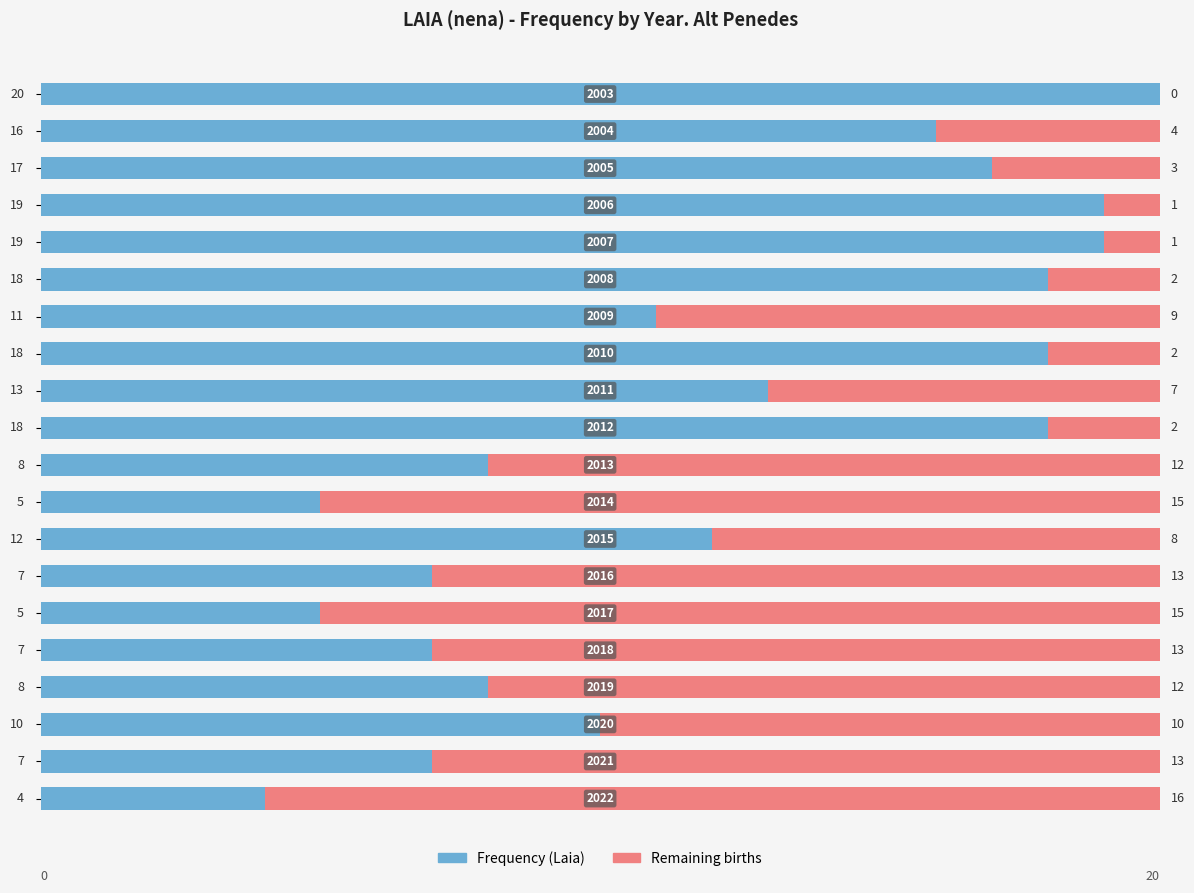

Count the number of data series in this chart.

2